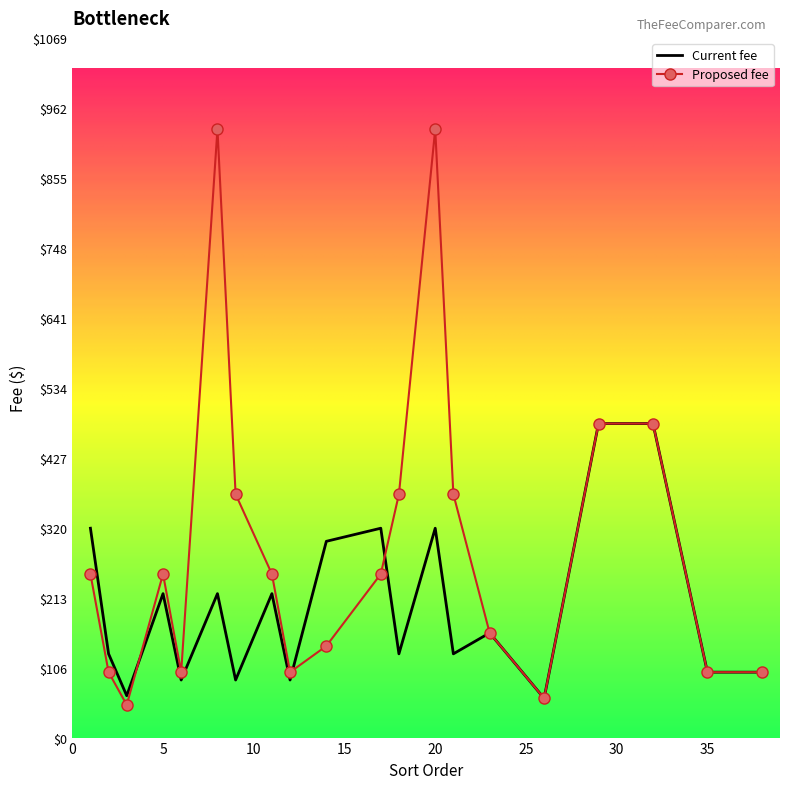

What is the difference between the maximum and second lowest values in the Proposed fee series?

870